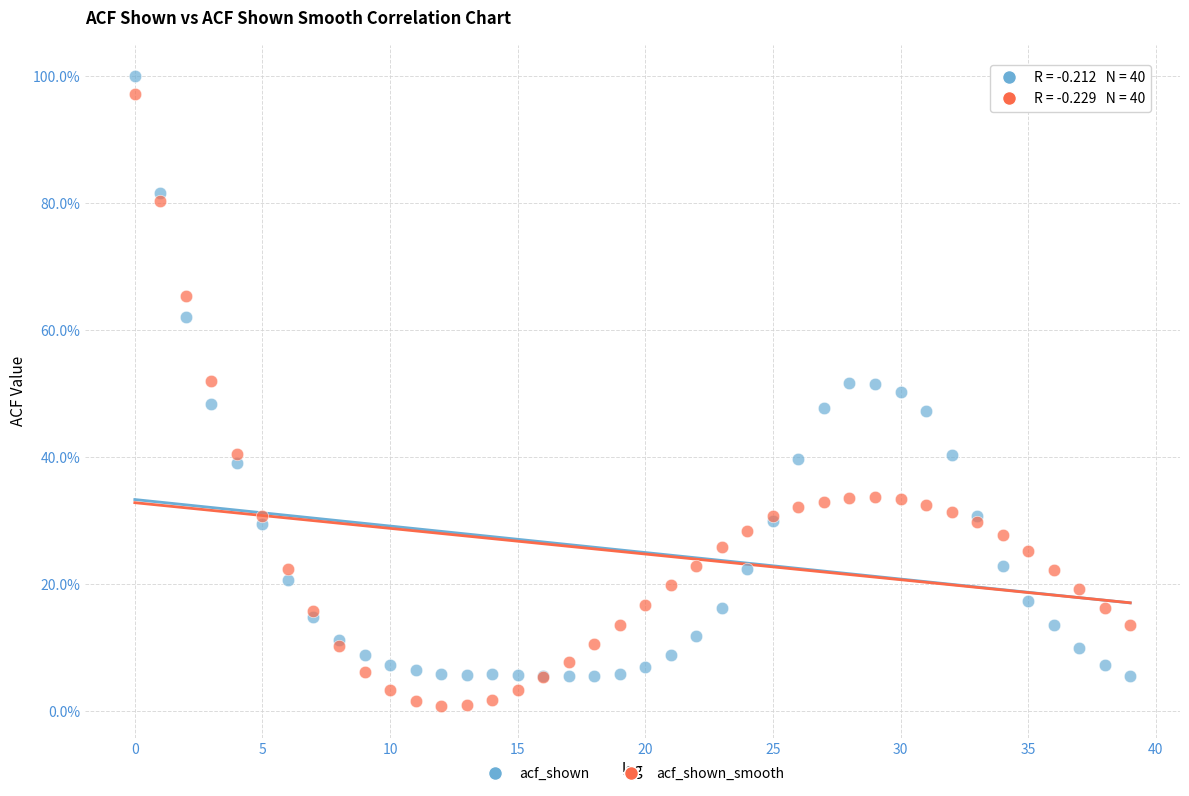

What are all the series names shown in the legend?

acf_shown, acf_shown_smooth